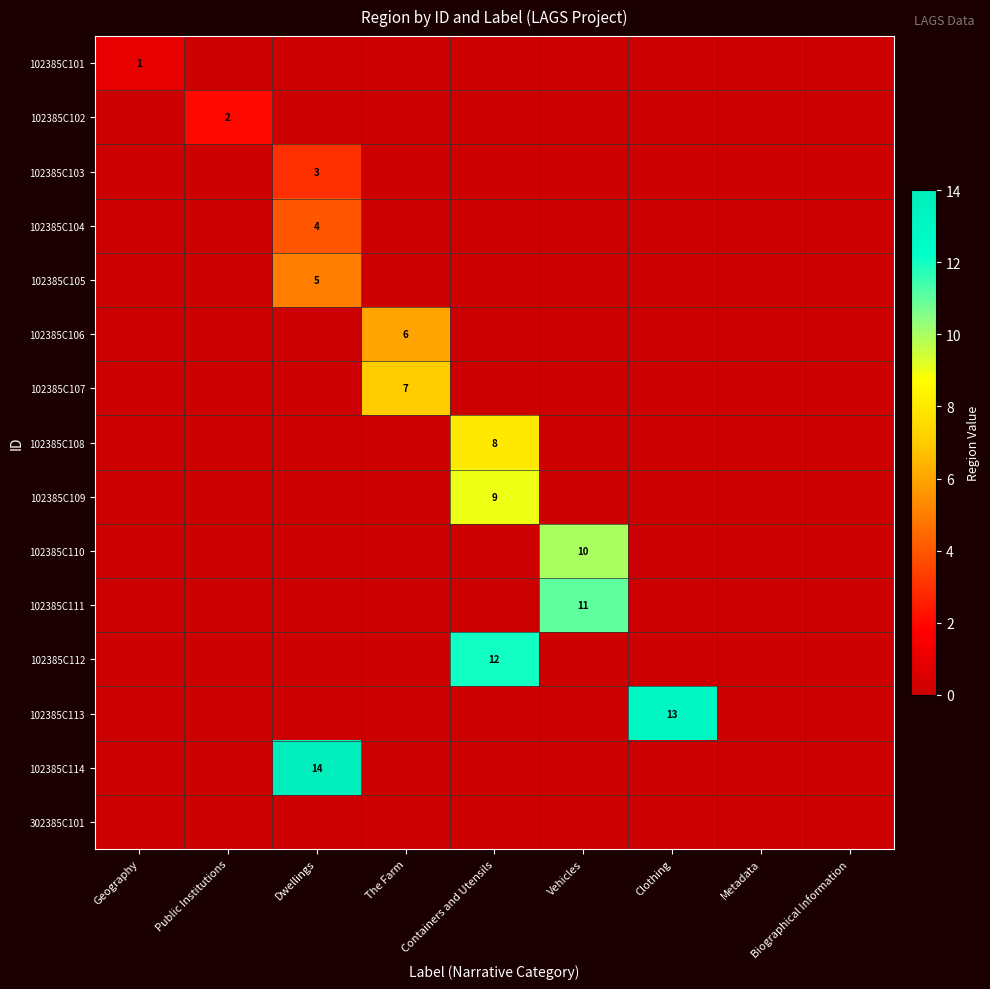

The 102385C106 series shows 6 at The Farm. True or false?

True